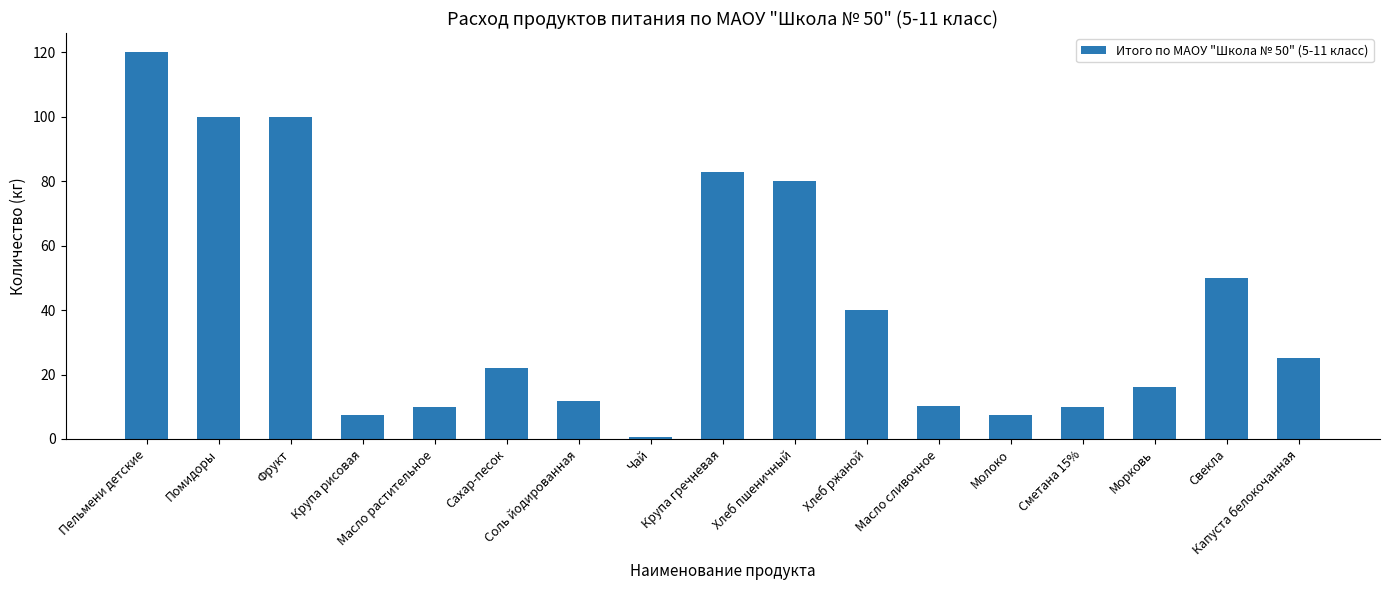

What is the difference between the maximum and minimum values?

119.5